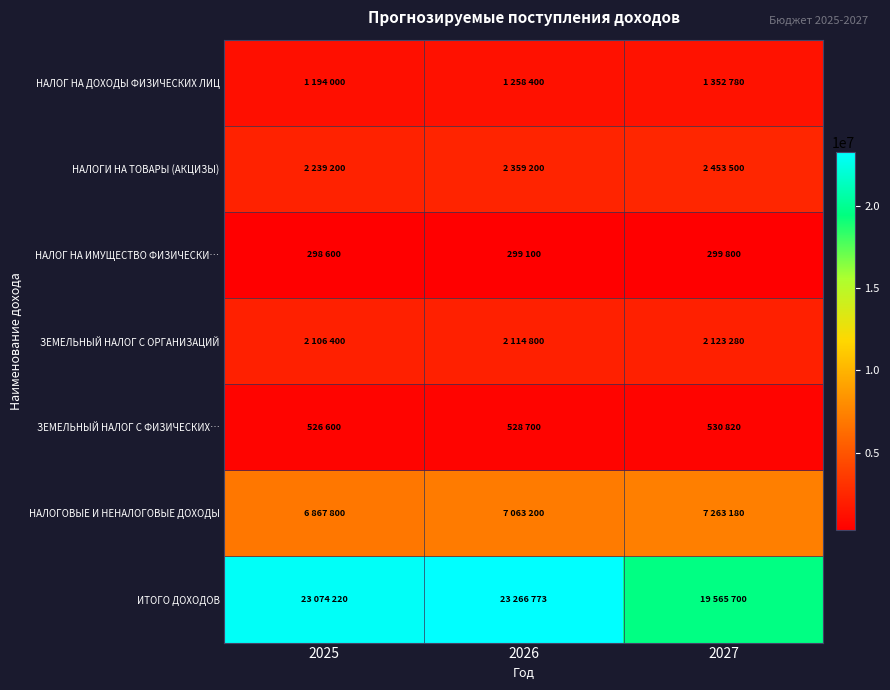

Which series has the largest total across all categories?

ИТОГО ДОХОДОВ